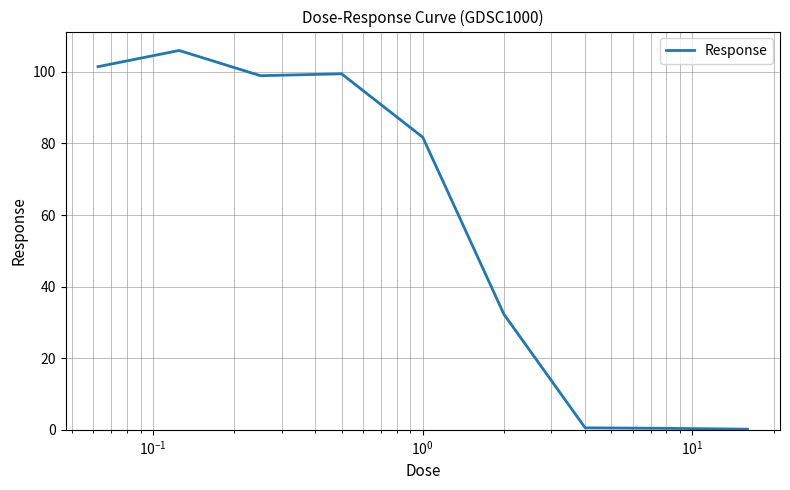

What is the maximum value shown in the chart?

106.0